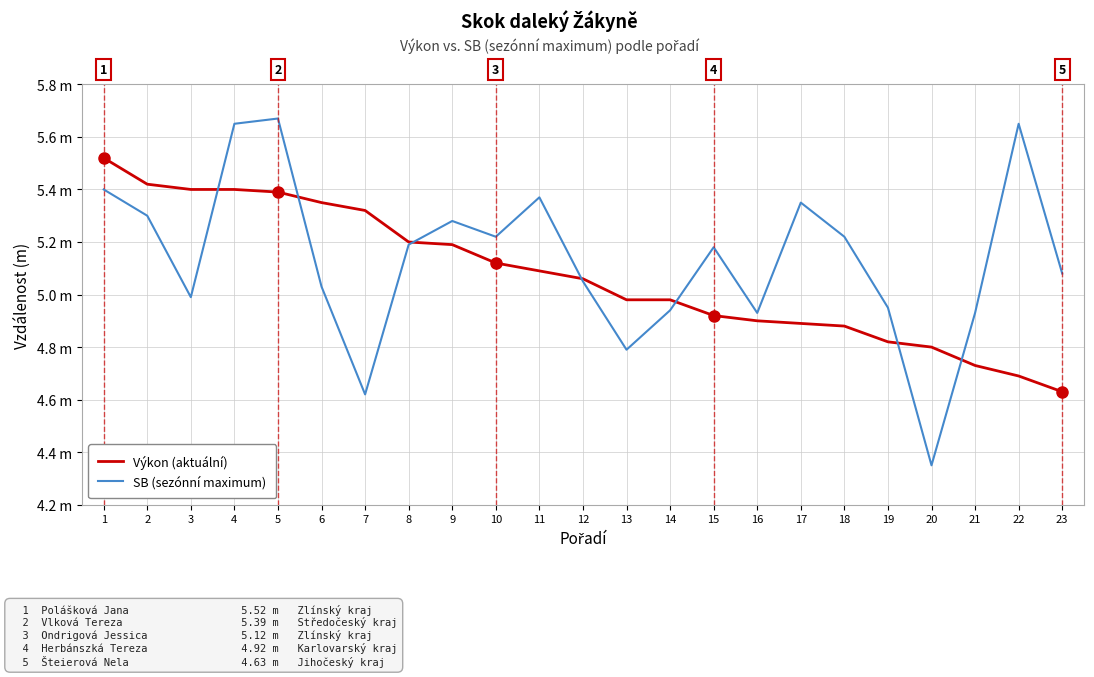

What are all the series names shown in the legend?

Výkon (aktuální), SB (sezónní maximum)